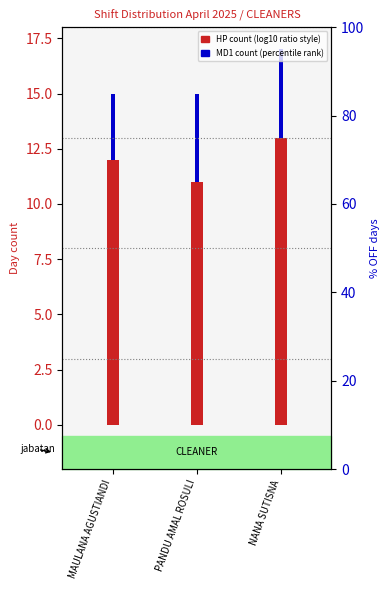

What is the sum of all HP count values?

36